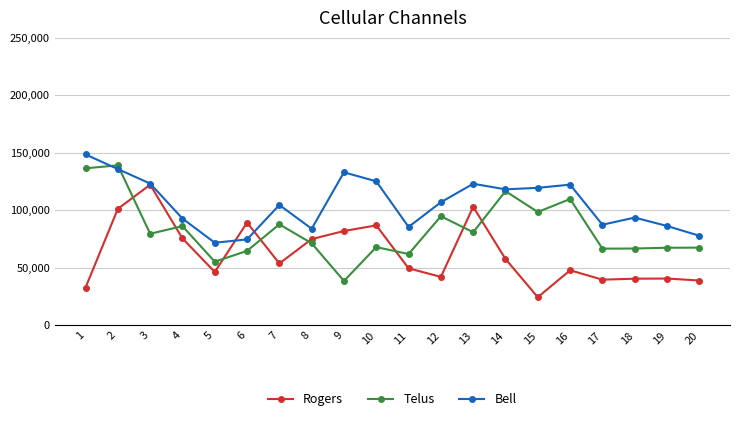

What are all the series names shown in the legend?

Rogers, Telus, Bell